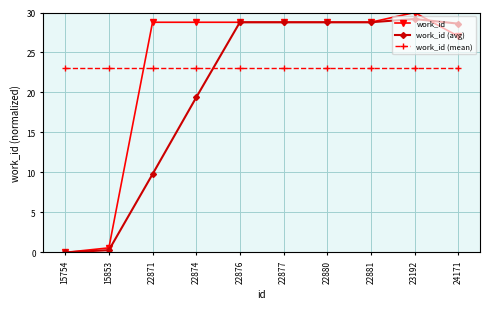

Which series has the largest range (max minus min)?

work_id